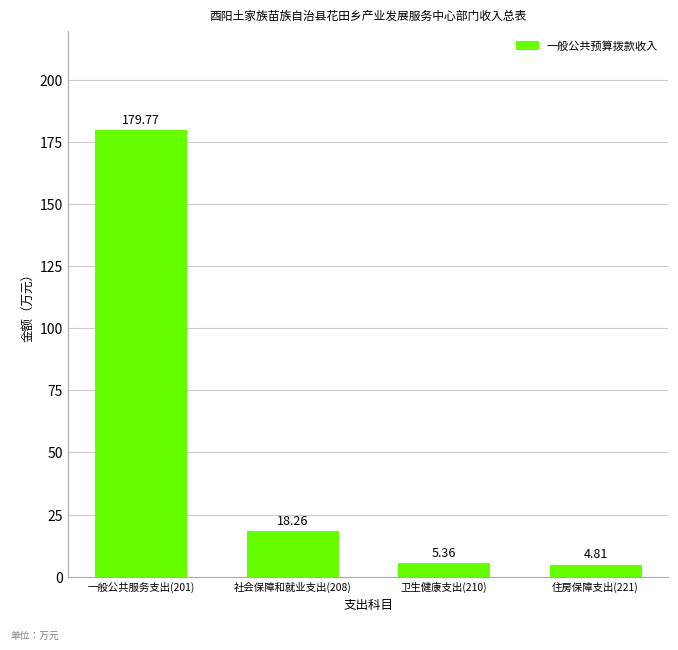

How many values are below 18?

2